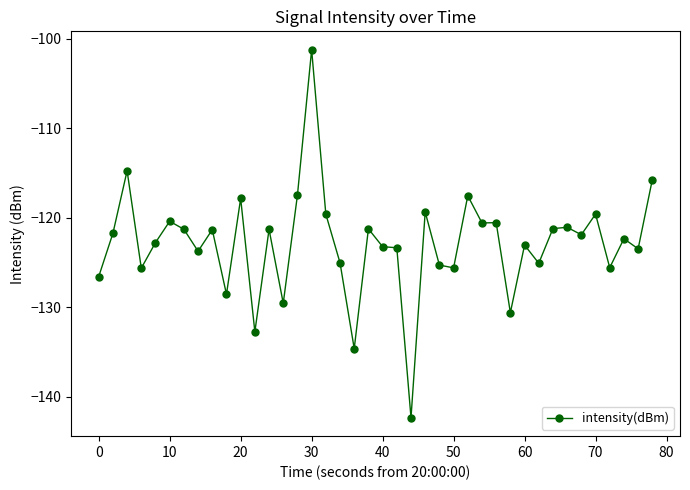

What is the difference between the maximum and minimum values?

41.1